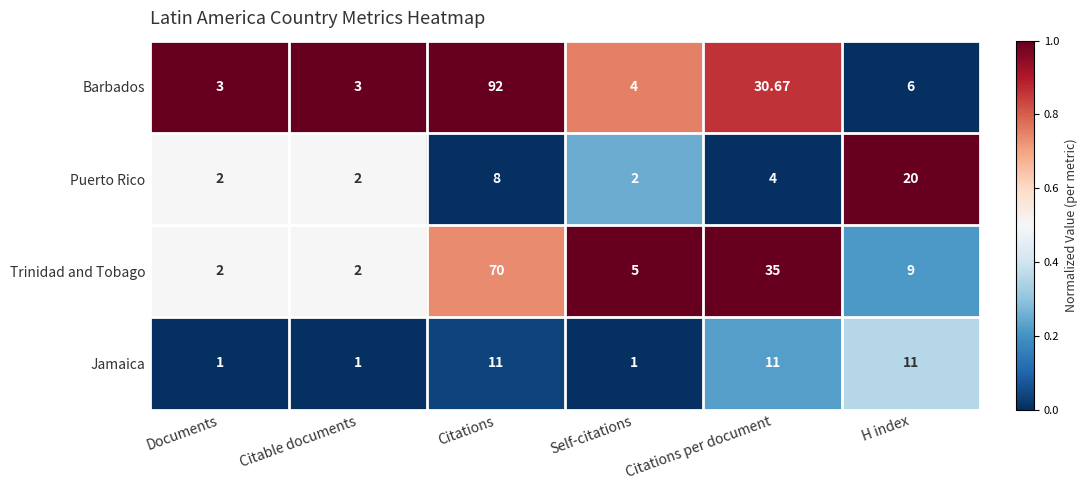

Between Citable documents and H index, which series saw the biggest shift?

Puerto Rico